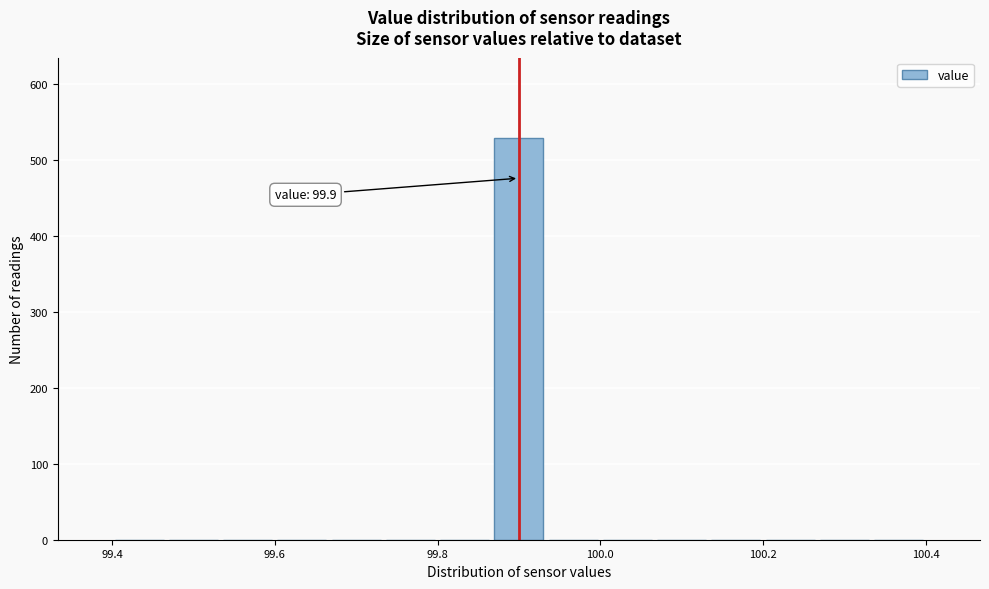

Read against the x-axis, roughly where is the centre of the tallest bar?

99.90